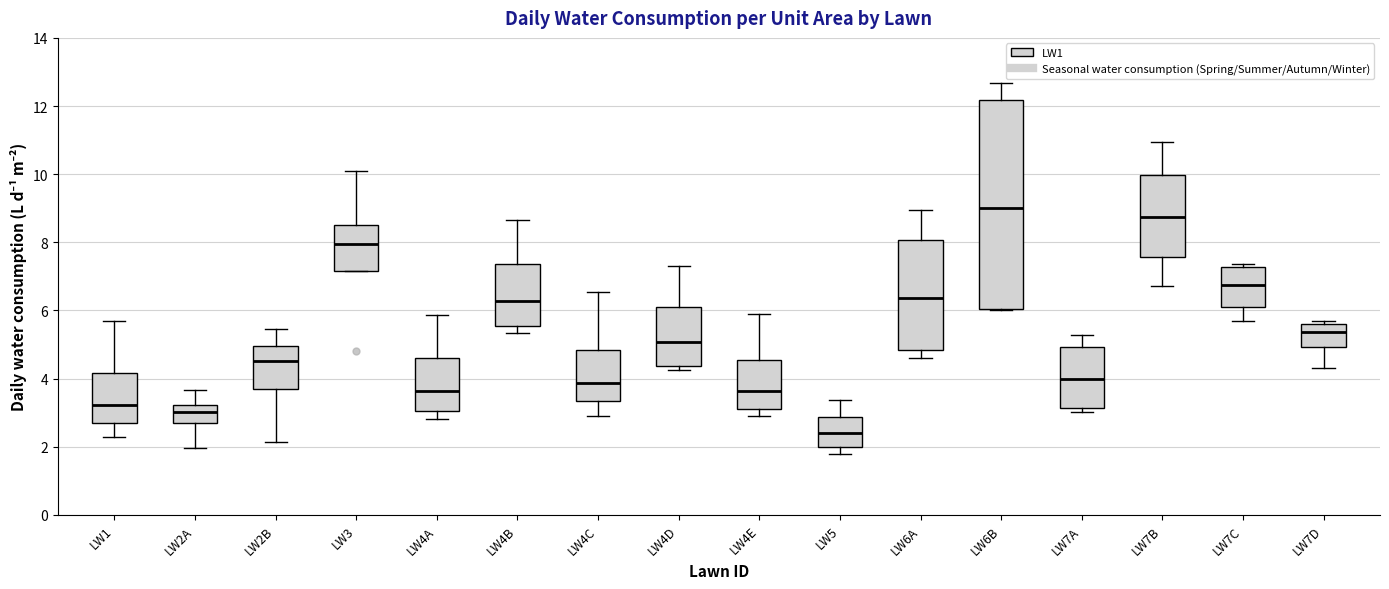

Reading left to right, transcribe this box plot: for each box, give where its median line is, the range the box spans, and where its two whiskers end, as read against the y-axis. The values are not printed on the chart, so give them approximately, as read against the axis.

LW1: median 3.2, box 2.6 to 4.2, whiskers 2.2 to 5.8
LW2A: median 3.0, box 2.8 to 3.2, whiskers 2.0 to 3.6
LW2B: median 4.6, box 3.6 to 5.0, whiskers 2.2 to 5.4
LW3: median 8.0, box 7.2 to 8.6, whiskers 7.2 to 10.0
LW4A: median 3.6, box 3.0 to 4.6, whiskers 2.8 to 5.8
LW4B: median 6.2, box 5.6 to 7.4, whiskers 5.4 to 8.6
LW4C: median 3.8, box 3.4 to 4.8, whiskers 3.0 to 6.6
LW4D: median 5.0, box 4.4 to 6.2, whiskers 4.2 to 7.2
LW4E: median 3.6, box 3.0 to 4.6, whiskers 3.0 (just below the box's lower edge) to 5.8
LW5: median 2.4, box 2.0 to 2.8, whiskers 1.8 to 3.4
LW6A: median 6.4, box 4.8 to 8.0, whiskers 4.6 to 9.0
LW6B: median 9.0, box 6.0 to 12.2, whiskers 6.0 to 12.6
LW7A: median 4.0, box 3.2 to 5.0, whiskers 3.0 to 5.2
LW7B: median 8.8, box 7.6 to 10.0, whiskers 6.8 to 11.0
LW7C: median 6.8, box 6.2 to 7.2, whiskers 5.8 to 7.4
LW7D: median 5.4, box 5.0 to 5.6, whiskers 4.4 to 5.6 (just above the box's upper edge)